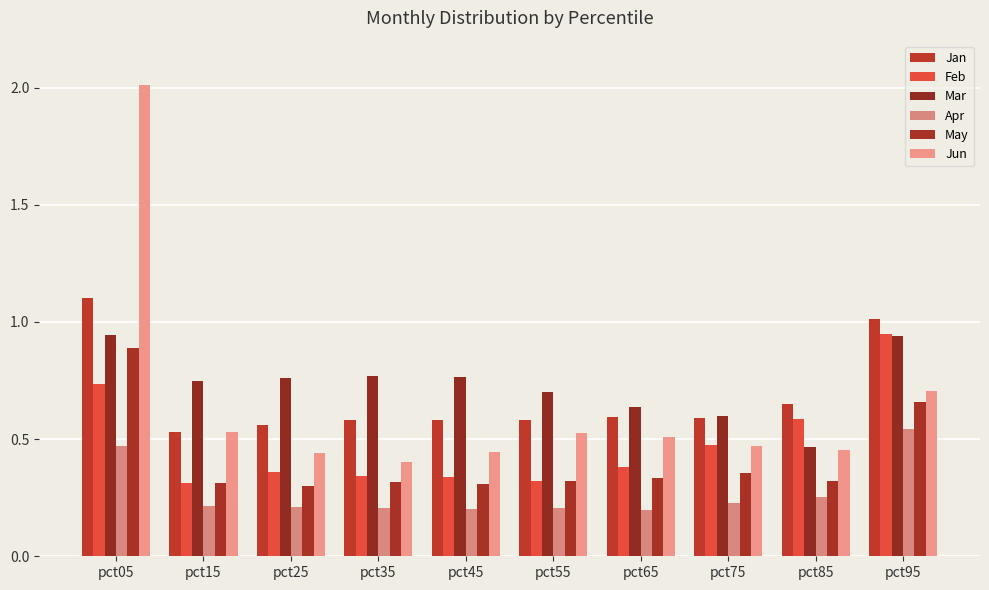

Is it true that Jan equals 0.6 at pct55?

True